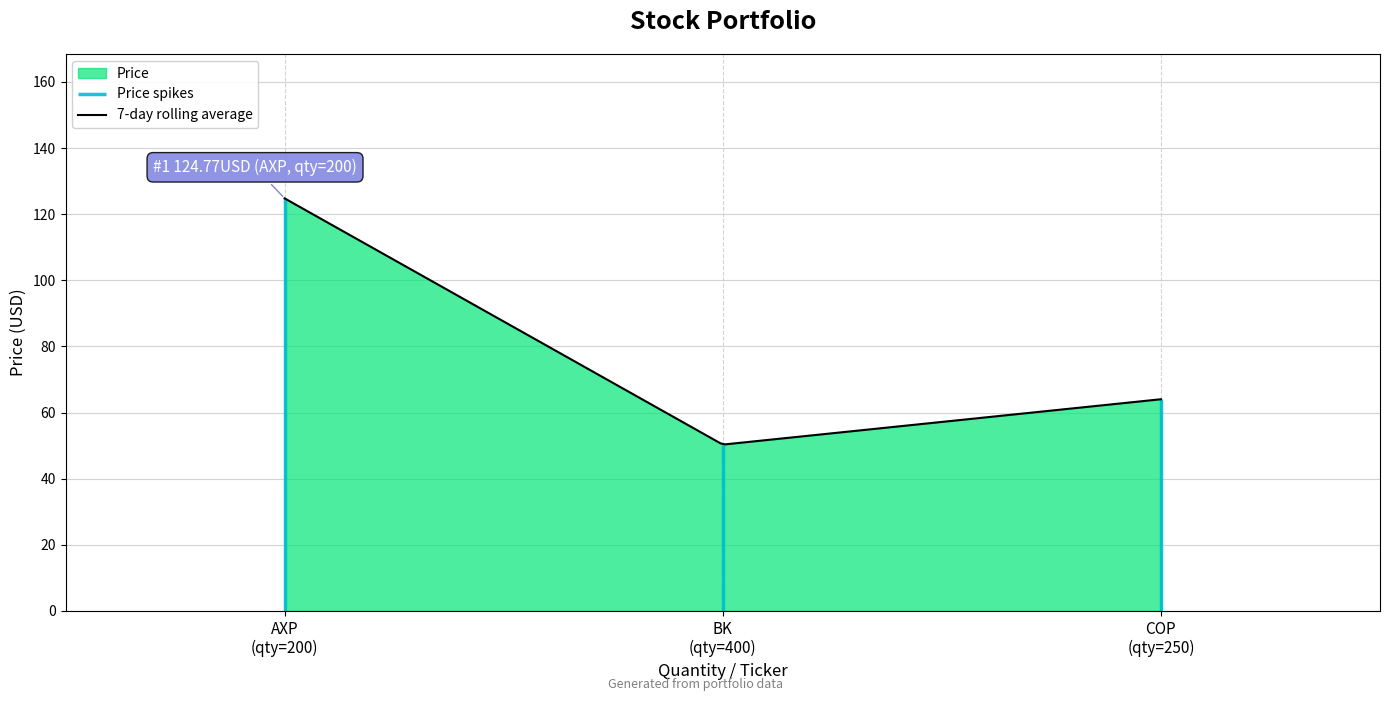

Rank the categories by value from lowest to highest.

BK, COP, AXP